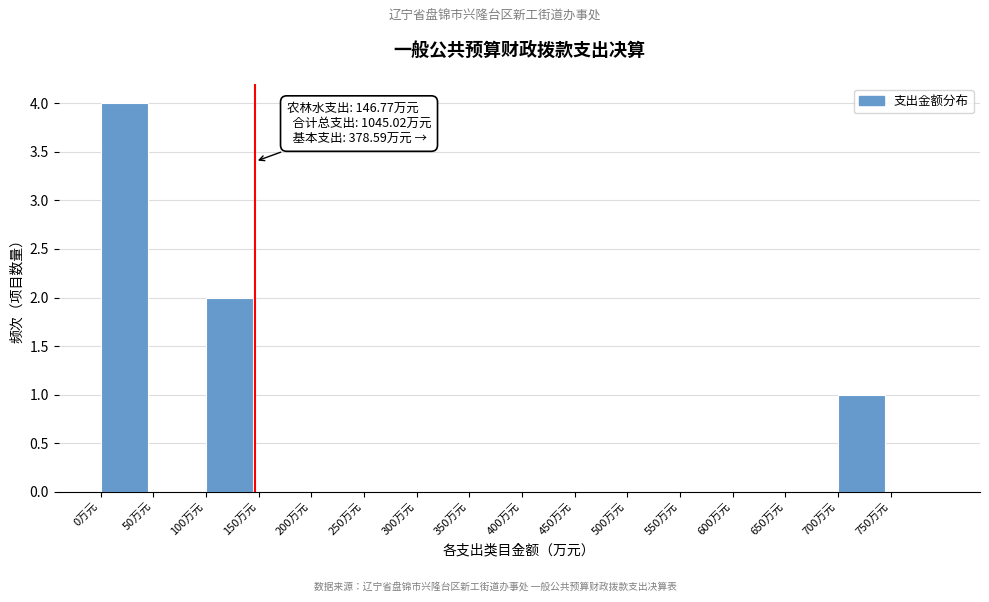

Over which range of the x-axis is the bar tallest?

0 to 50